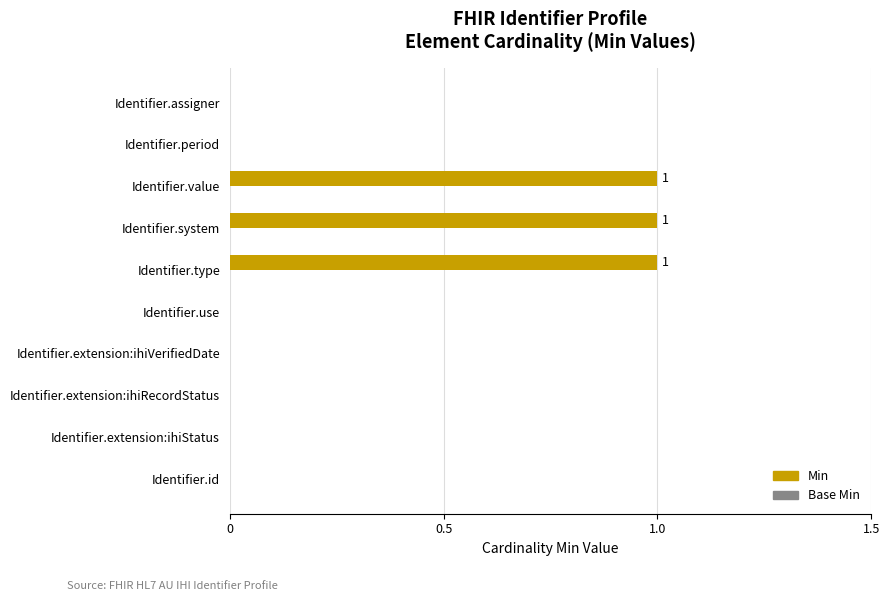

What is the maximum value shown in the chart?

1